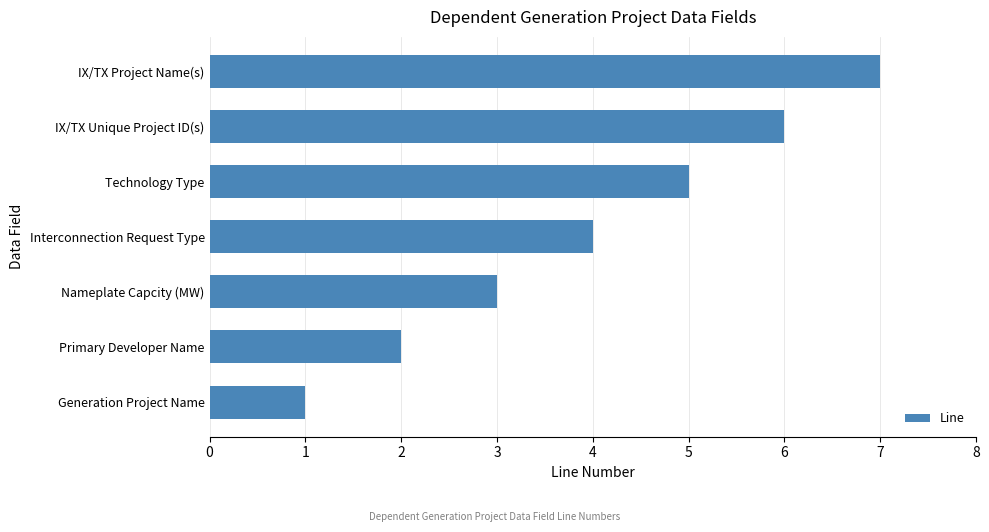

List the labels in order of value, smallest first.

Generation Project Name, Primary Developer Name, Nameplate Capcity (MW), Interconnection Request Type, Technology Type, IX/TX Unique Project ID(s), IX/TX Project Name(s)